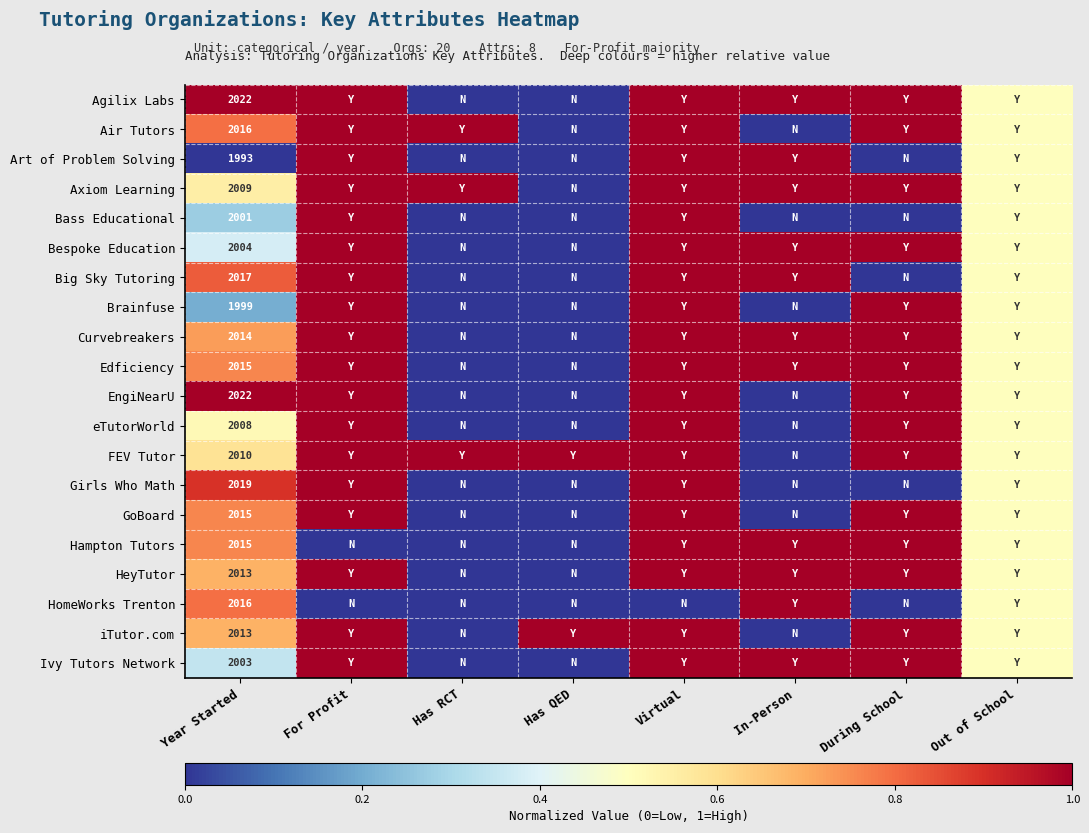

Which series has the largest total across all categories?

FEV Tutor